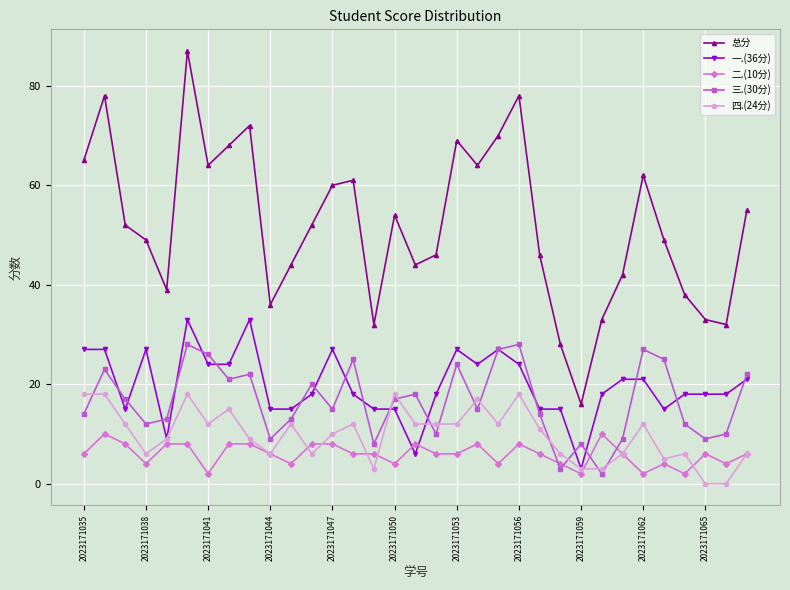

Which series has the largest total across all categories?

总分